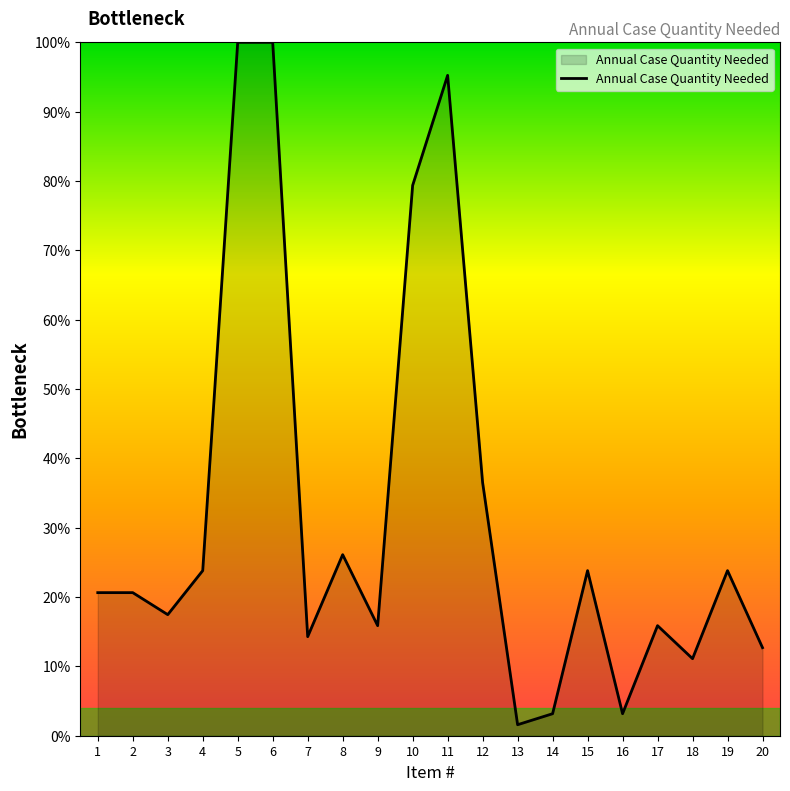

Between 10 and 15, which is larger?

10